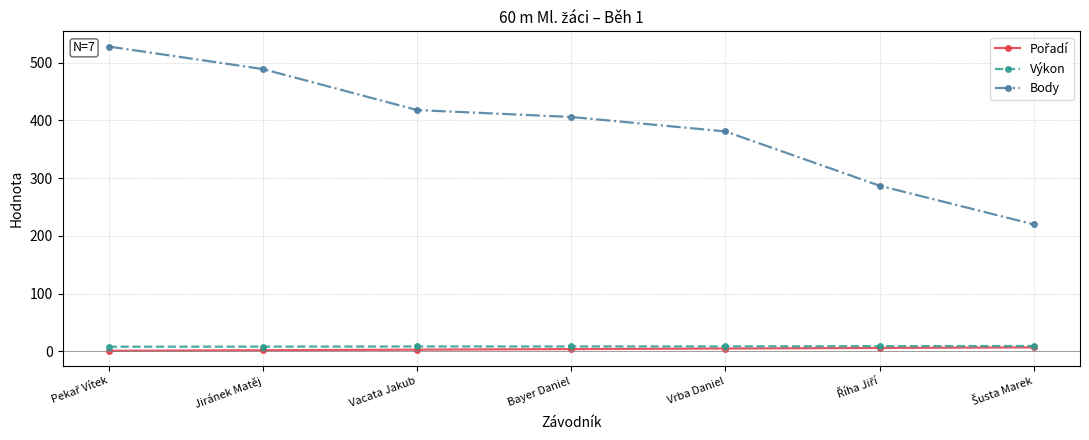

True or false: Výkon and Body cross at least once.

False